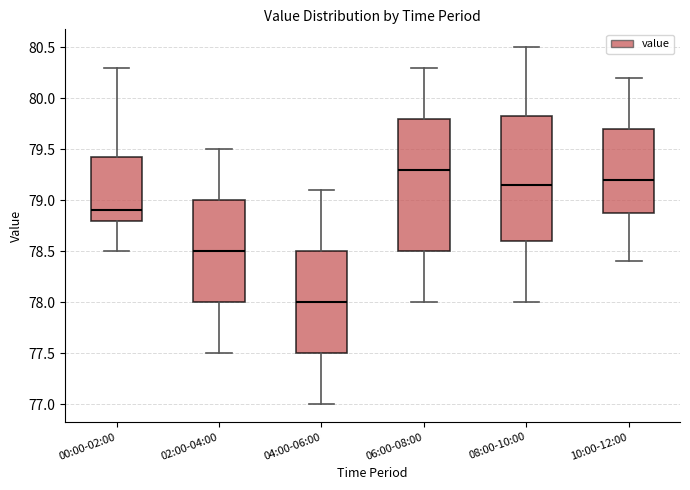

Where is the upper edge of the box for 00:00-02:00 on the y-axis? The values are not printed on the chart, so give them approximately, as read against the axis.

79.45